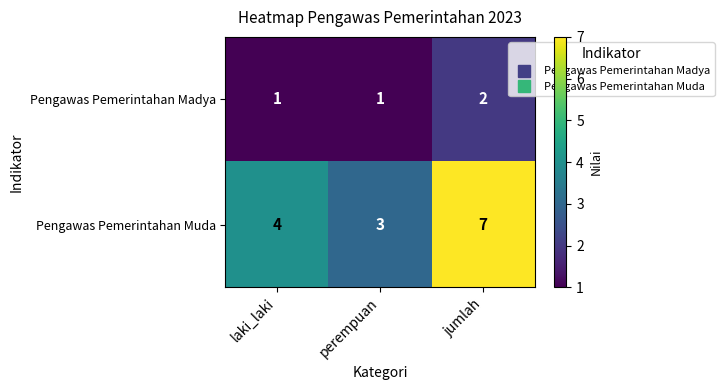

At how many categories does at least one series exceed 6?

1